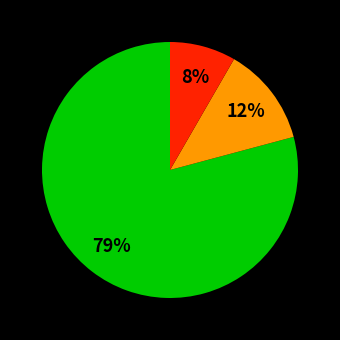

How many segments does this pie chart have?

3